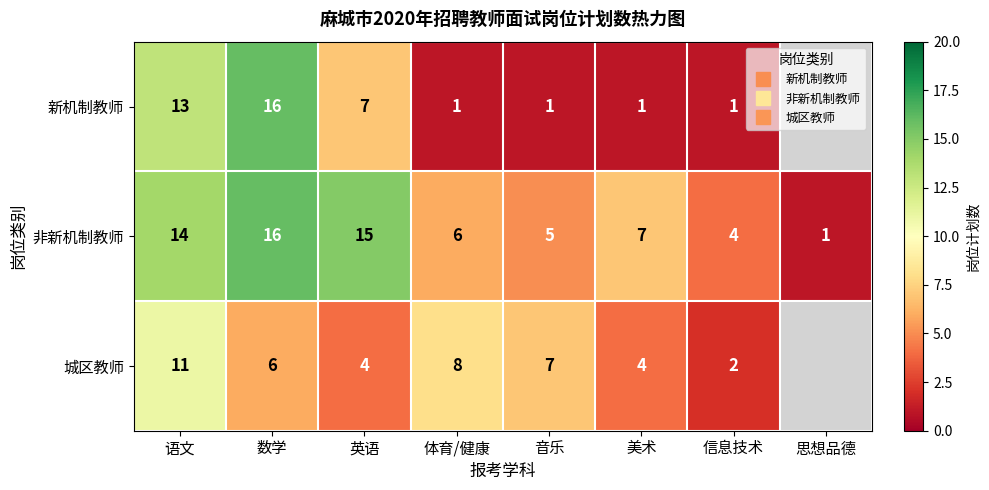

What is the difference between the maximum and second lowest values in the 非新机制教师 series?

12.0